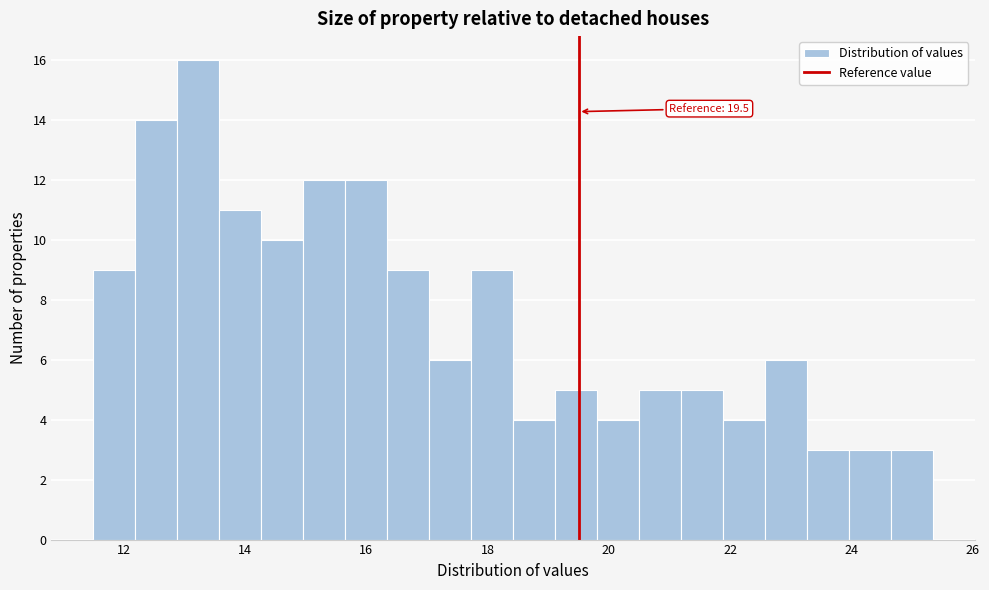

Around what value on the x-axis is the tallest bar? Give the approximate position of its centre, as read against the axis.

13.2